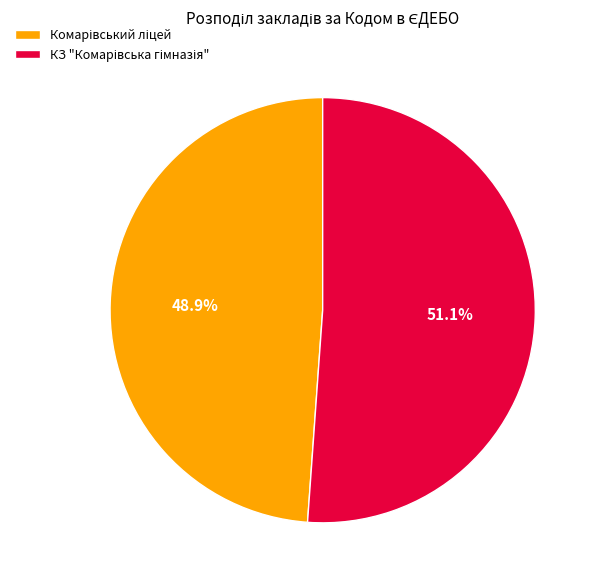

Is there a majority slice in this chart?

Yes